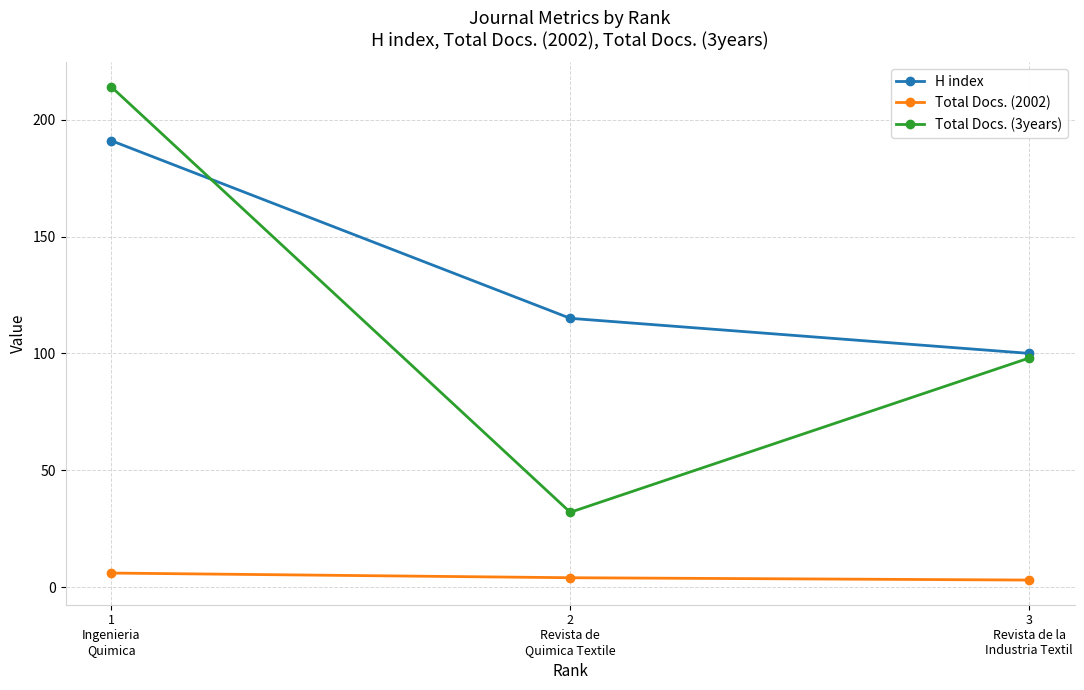

Rank the series at 2
Revista de
Quimica Textile from highest to lowest value.

H index, Total Docs. (3years), Total Docs. (2002)